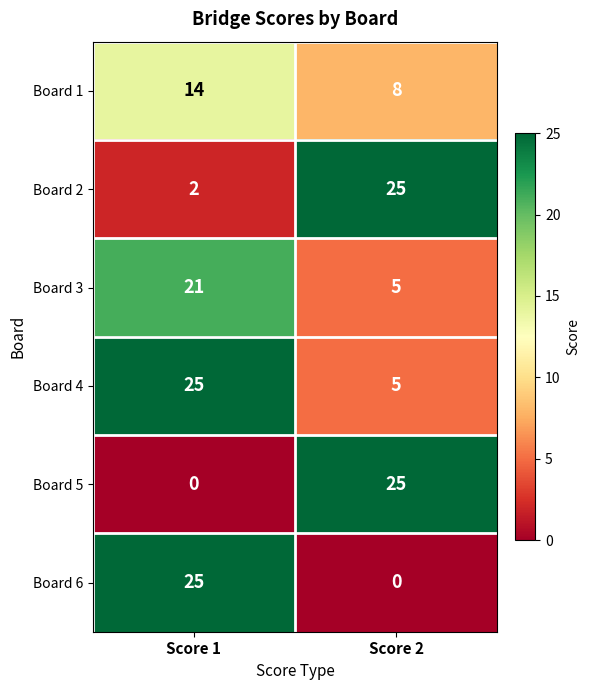

What is the highest value of the Board 6 series?

25